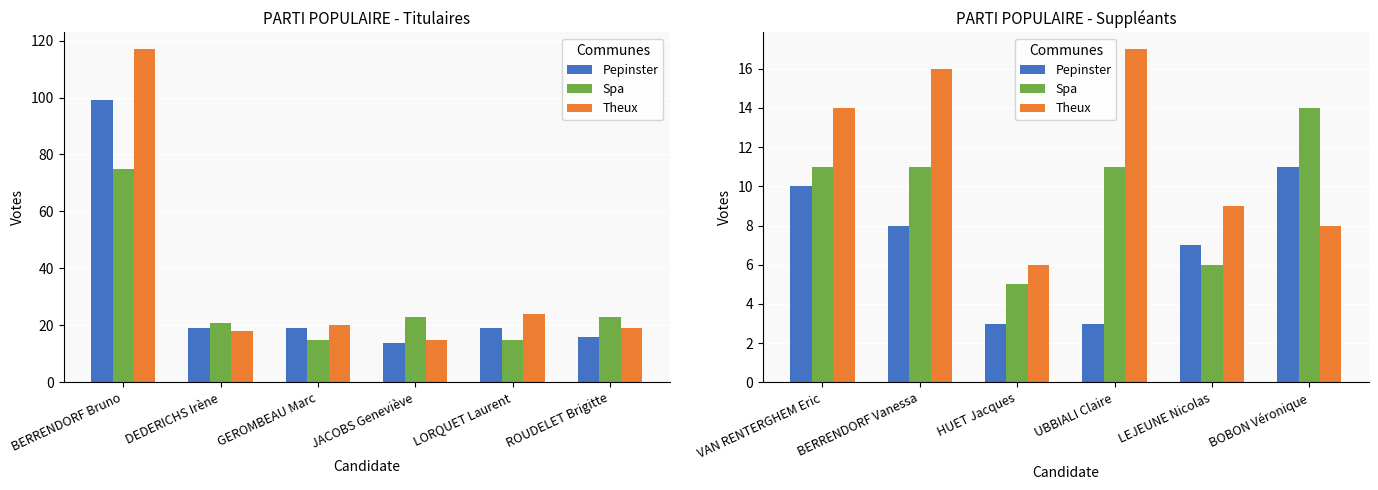

At LEJEUNE Nicolas, list the series in order from largest to smallest.

Theux, Pepinster, Spa